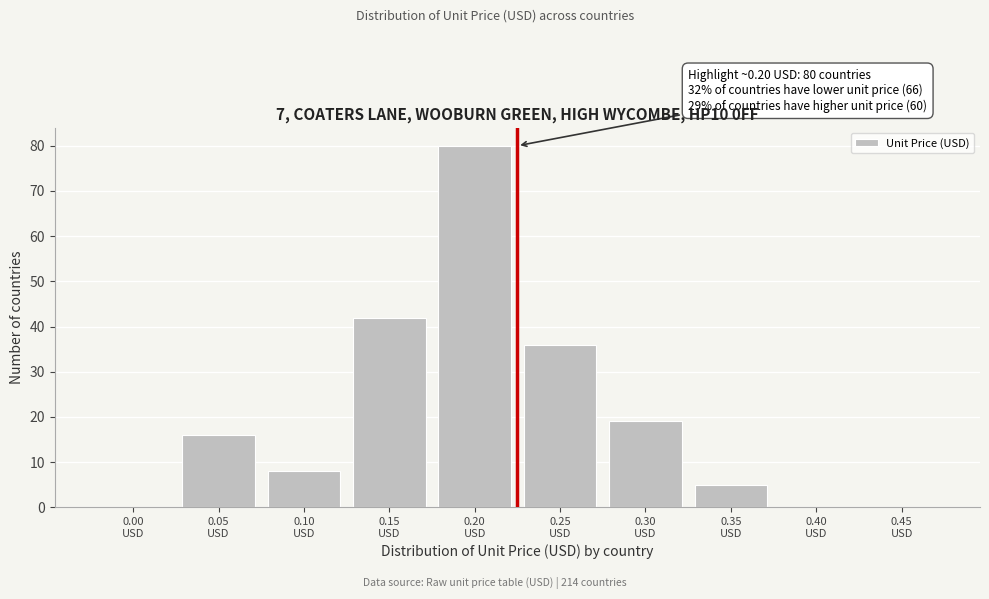

What is the sum of all values?

206